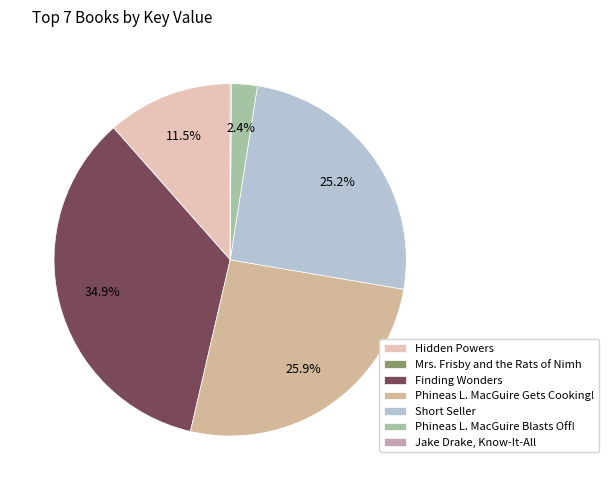

What portion of the pie excludes Finding Wonders?

65.1%